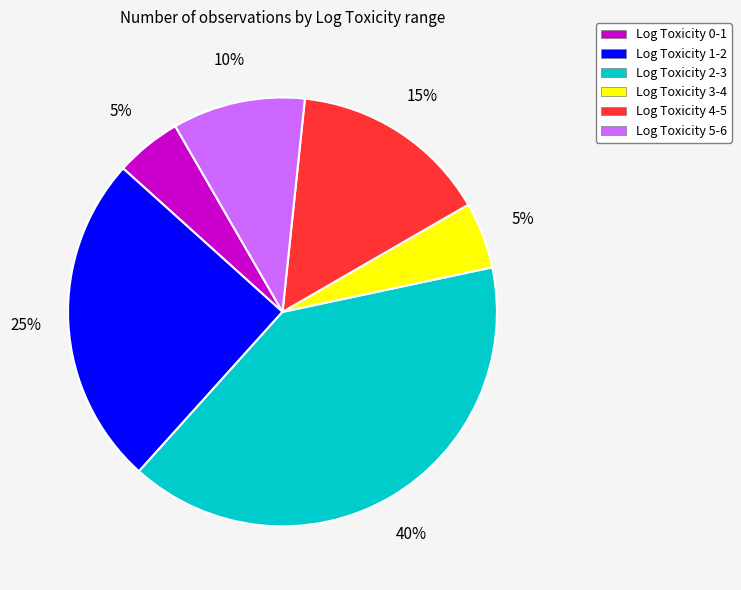

To the nearest percent, what is the average slice percentage?

17%